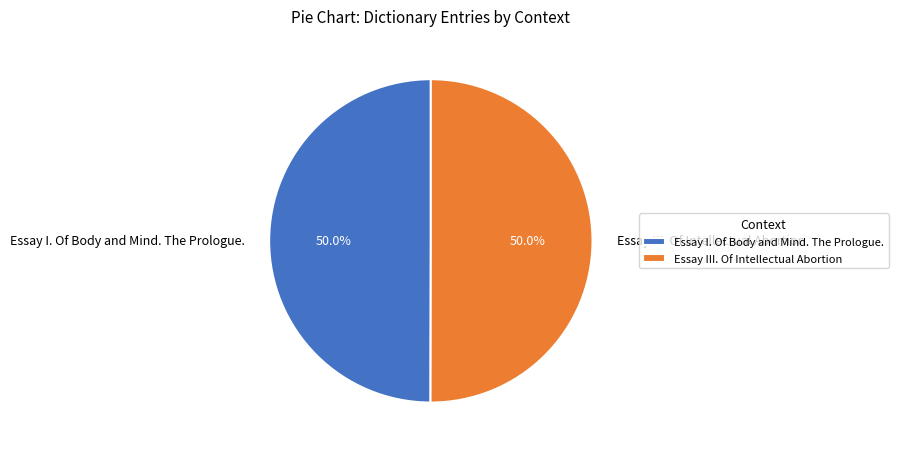

Approximately how many times larger is the value at Essay I. Of Body and Mind. The Prologue. compared to Essay III. Of Intellectual Abortion?

1.0